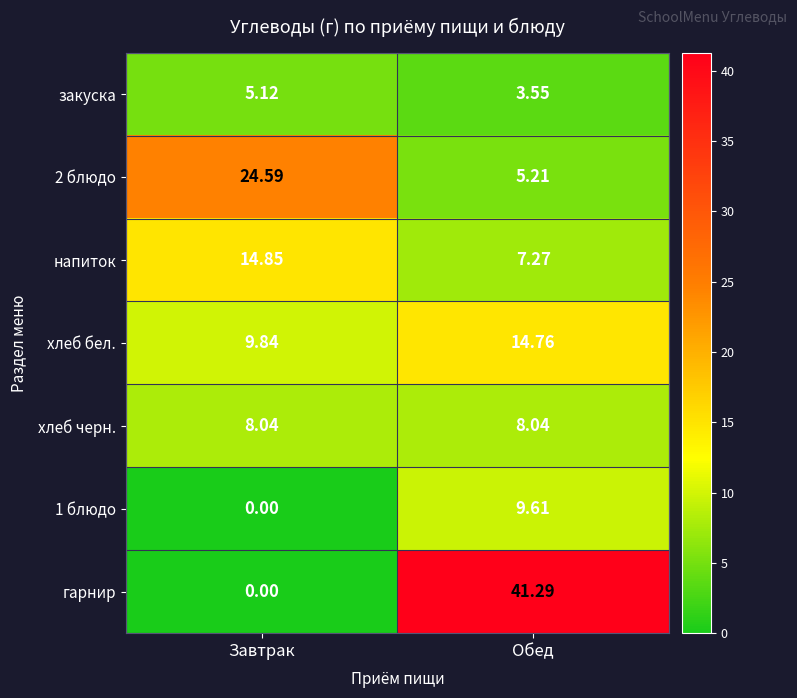

At which category is the sum across all series the highest?

Обед